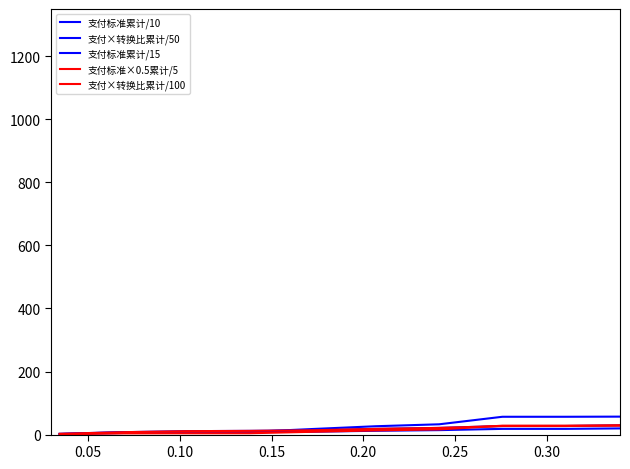

True or false: 支付标准累计/10 and 支付标准×0.5累计/5 intersect in this chart.

False